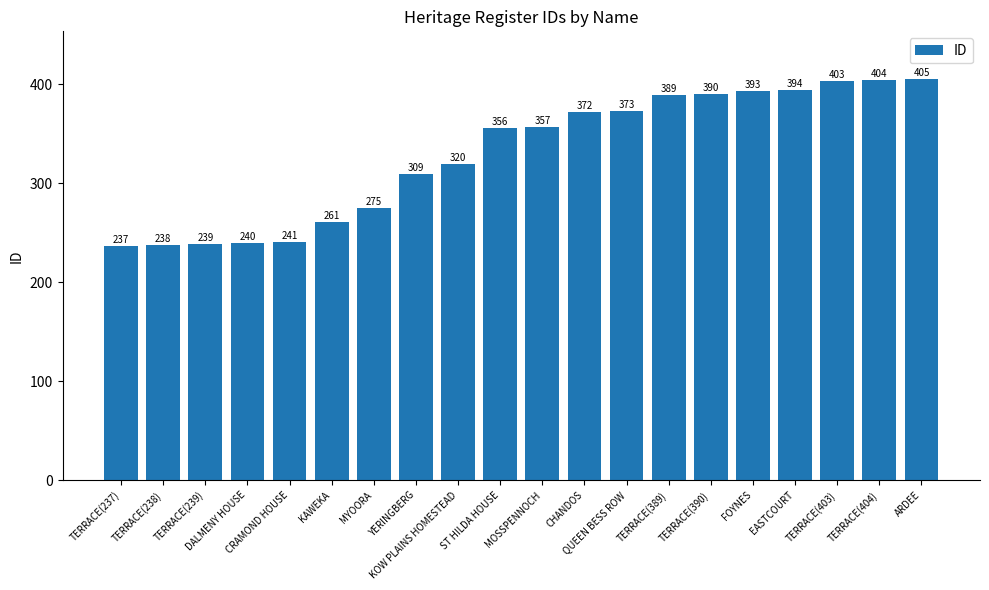

Approximately how many times larger is the value at FOYNES compared to KOW PLAINS HOMESTEAD?

1.2